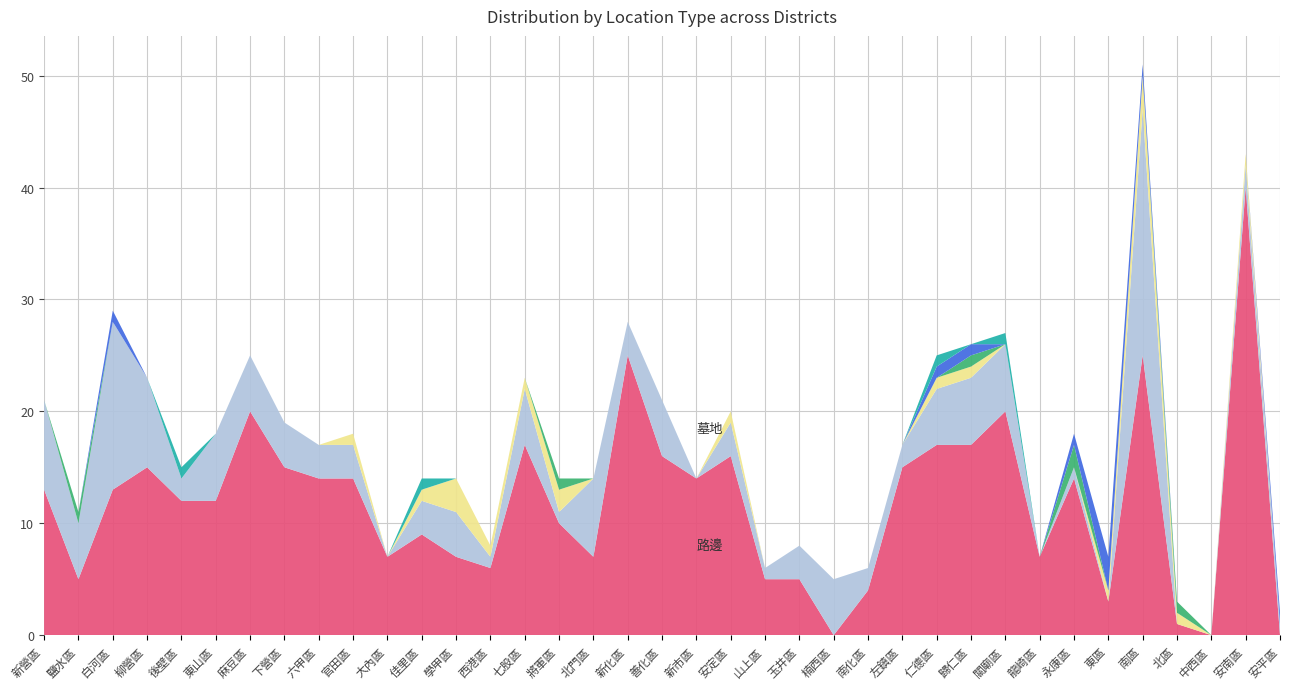

Reading right to left, transcribe all the data shown in this chart.

路邊: 0	40	0	1	25	3	14	7	20	17	17	15	4	0	5	5	16	14	16	25	7	10	17	6	7	9	7	14	14	15	20	12	12	15	13	5	13
墓地: 1	2	0	0	22	0	1	0	6	6	5	2	2	5	3	1	3	0	5	3	7	1	5	1	4	3	0	3	3	4	5	6	2	8	15	5	8
其他: 0	1	0	1	3	1	0	0	0	1	1	0	0	0	0	0	1	0	0	0	0	2	1	1	3	1	0	1	0	0	0	0	0	0	0	0	0
客廳: 0	0	0	1	0	0	2	0	0	1	0	0	0	0	0	0	0	0	0	0	0	1	0	0	0	0	0	0	0	0	0	0	0	0	0	1	0
廚房: 1	0	0	0	1	3	1	0	0	1	1	0	0	0	0	0	0	0	0	0	0	0	0	0	0	0	0	0	0	0	0	0	0	0	1	0	0
神龕: 0	0	0	0	0	0	0	0	1	0	1	0	0	0	0	0	0	0	0	0	0	0	0	0	0	1	0	0	0	0	0	0	1	0	0	0	0